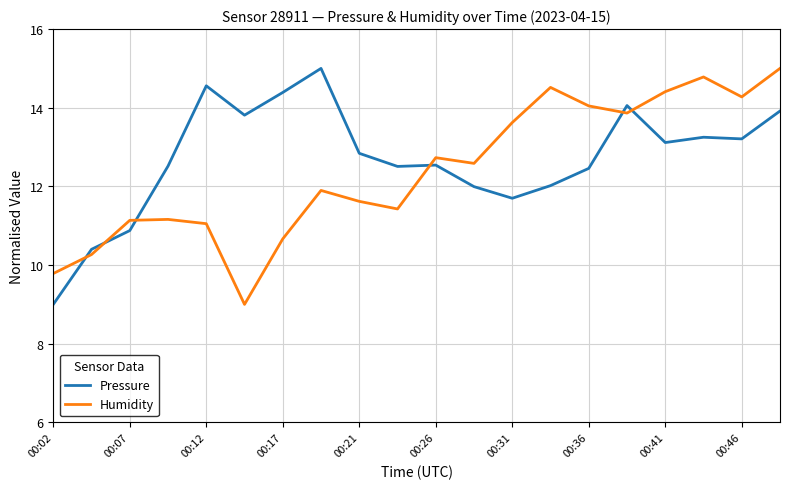

At how many categories does at least one series exceed 11?

18